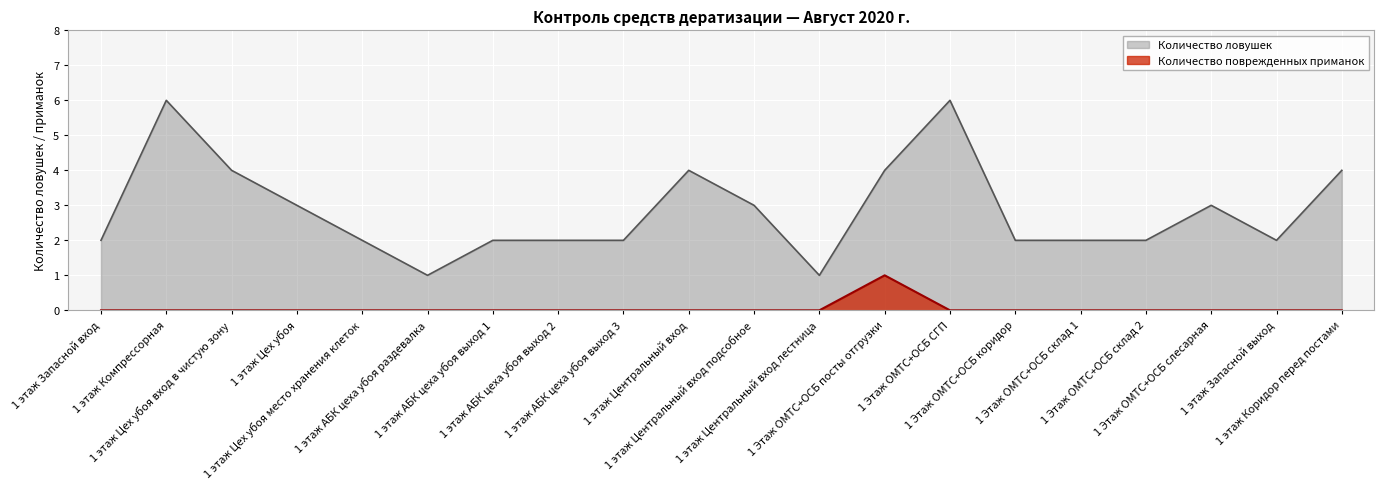

Reading left to right, what are all the values shown in this chart?

Количество ловушек: 2	6	4	3	2	1	2	2	2	4	3	1	4	6	2	2	2	3	2	4
Количество поврежденных приманок: 0	0	0	0	0	0	0	0	0	0	0	0	1	0	0	0	0	0	0	0